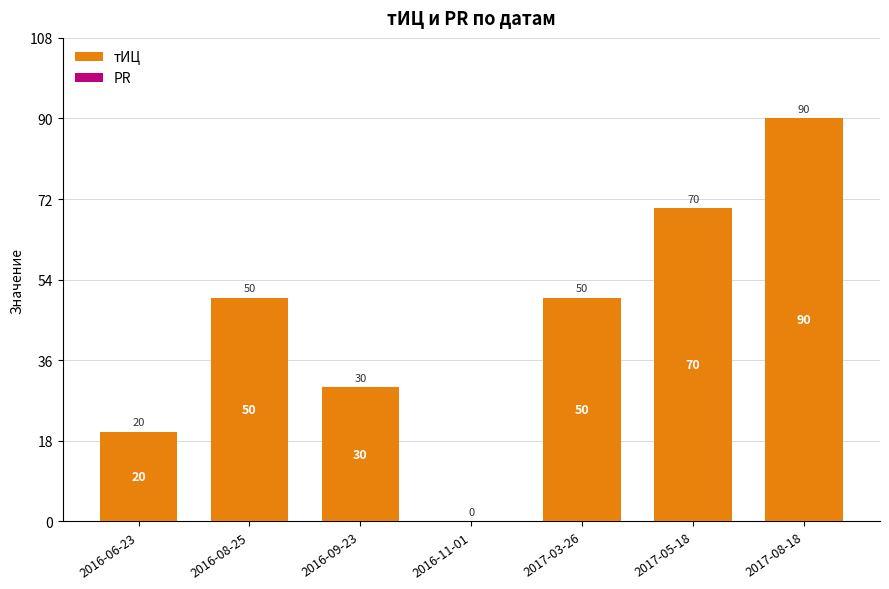

Reading left to right, list all the values displayed in this chart.

2016-06-23=20	2016-08-25=50	2016-09-23=30	2016-11-01=0	2017-03-26=50	2017-05-18=70	2017-08-18=90